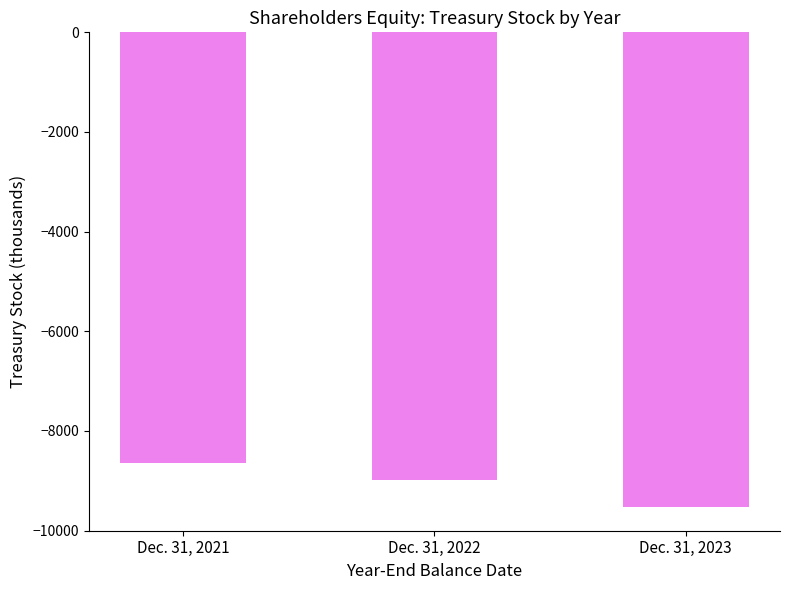

Count the values in the range -9525 to -8633.

3